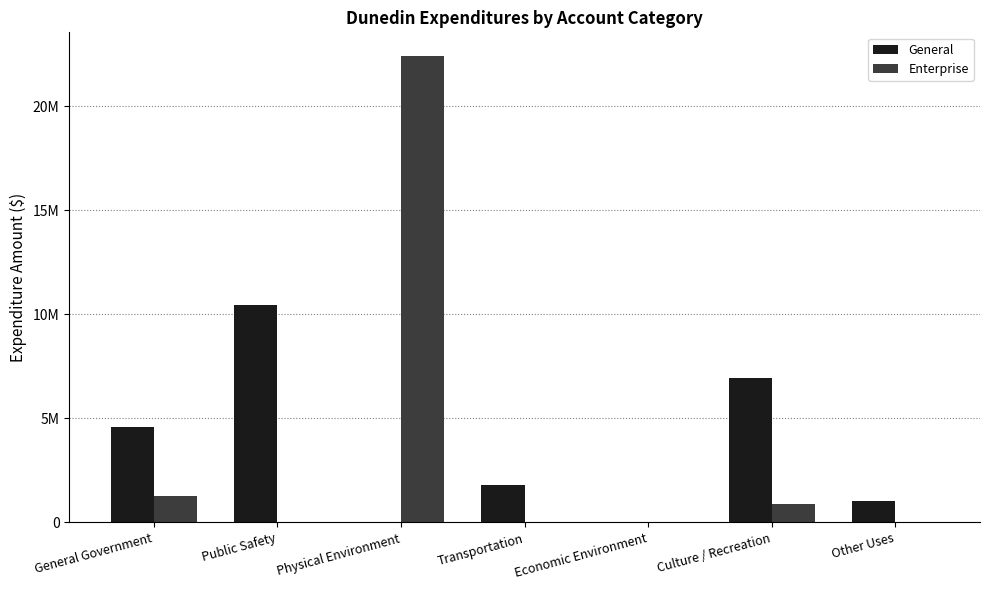

What is the difference between the highest and lowest values at Physical Environment?

22423311